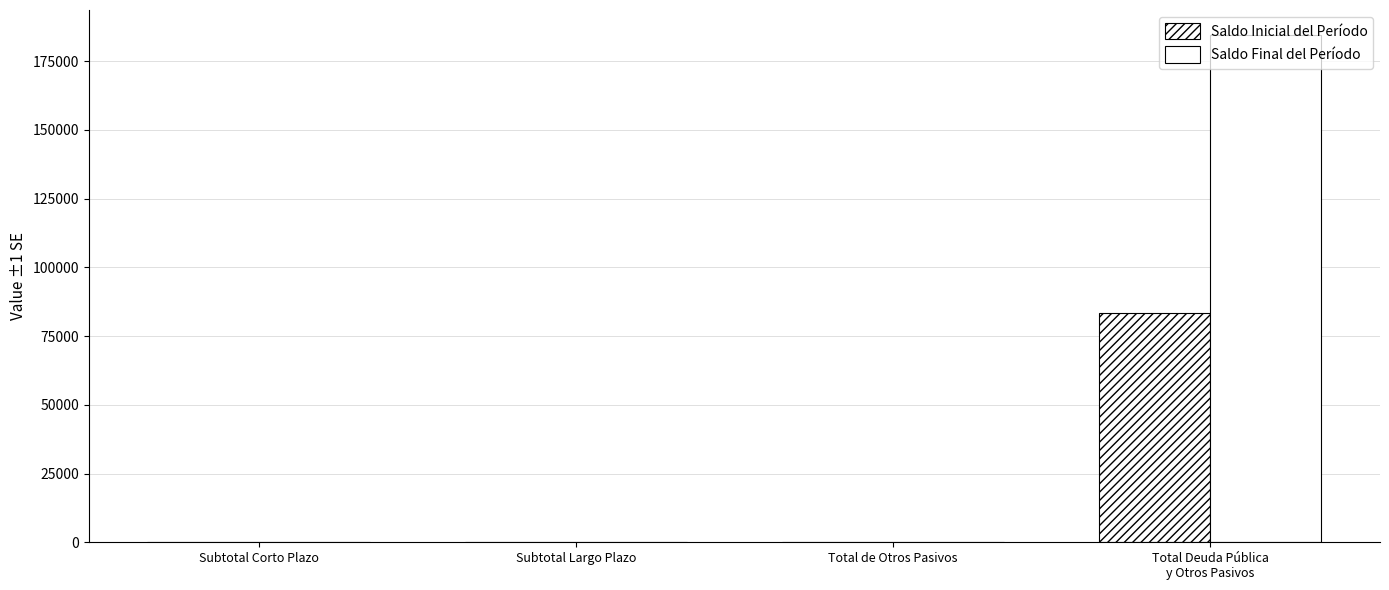

At which label does Saldo Inicial del Período reach its minimum?

Subtotal Corto Plazo